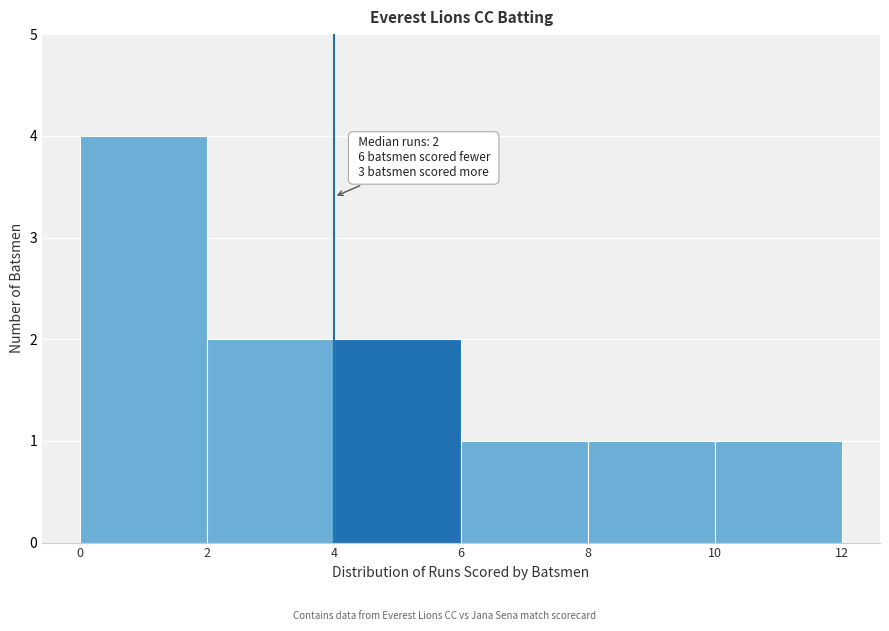

Over which range of the x-axis is the bar tallest?

0 to 2